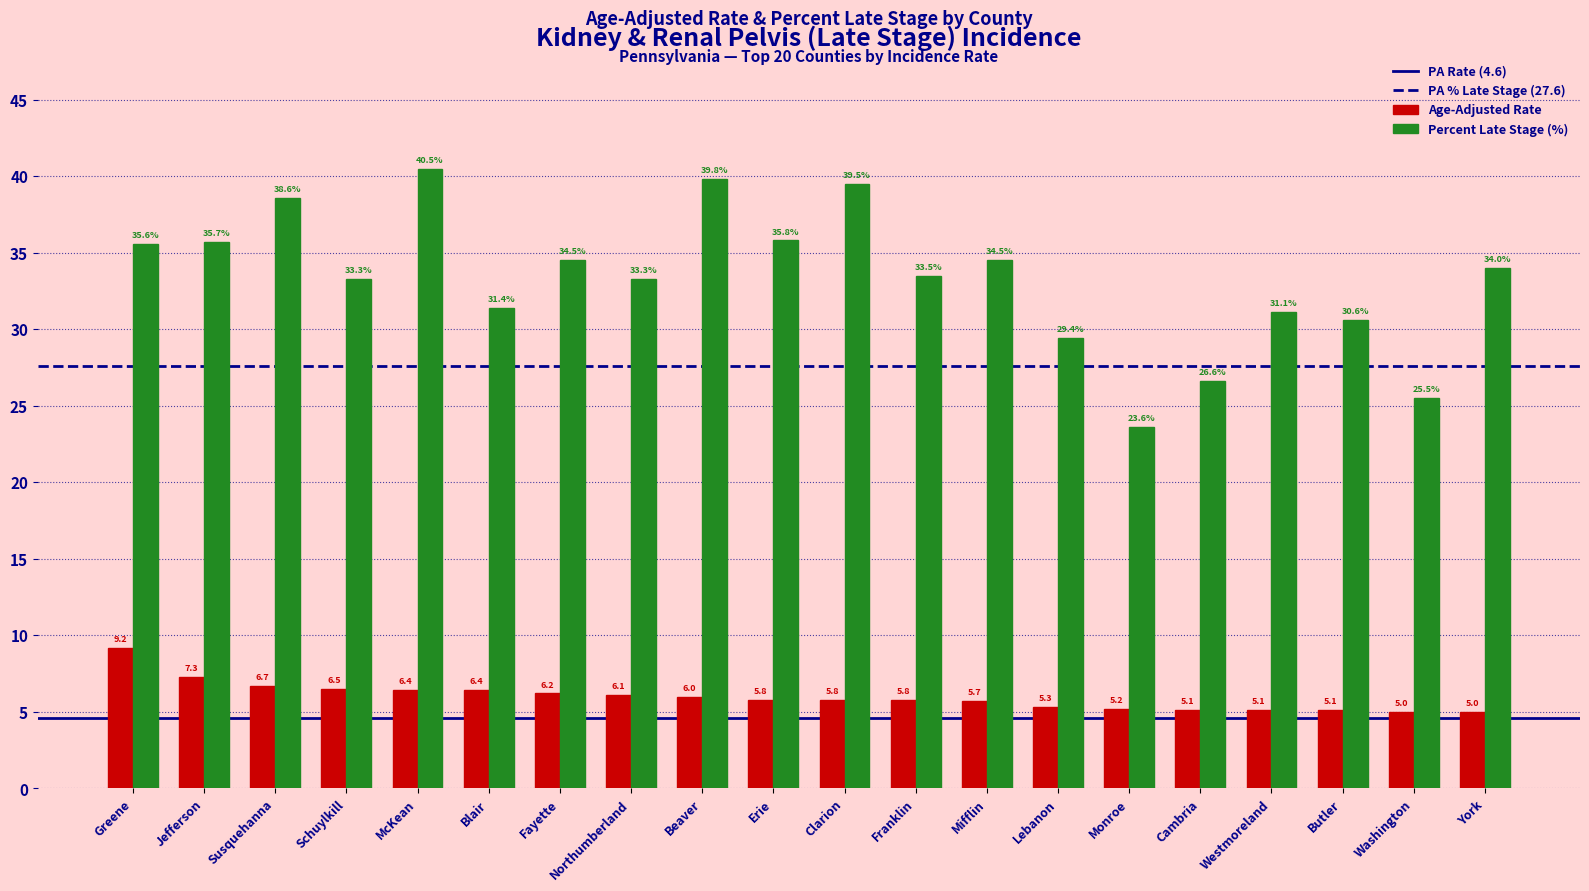

What is the difference between the Age-Adjusted Rate values at Lebanon and Erie?

0.5